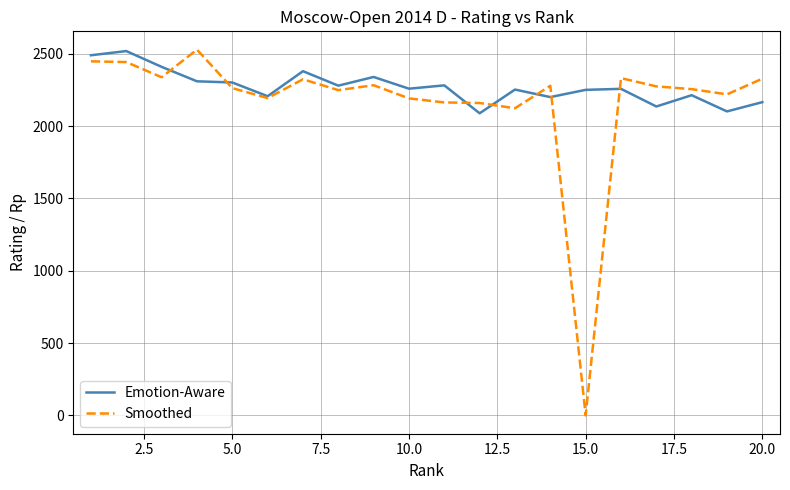

What is the difference between the second highest and minimum values in the Smoothed series?

2447